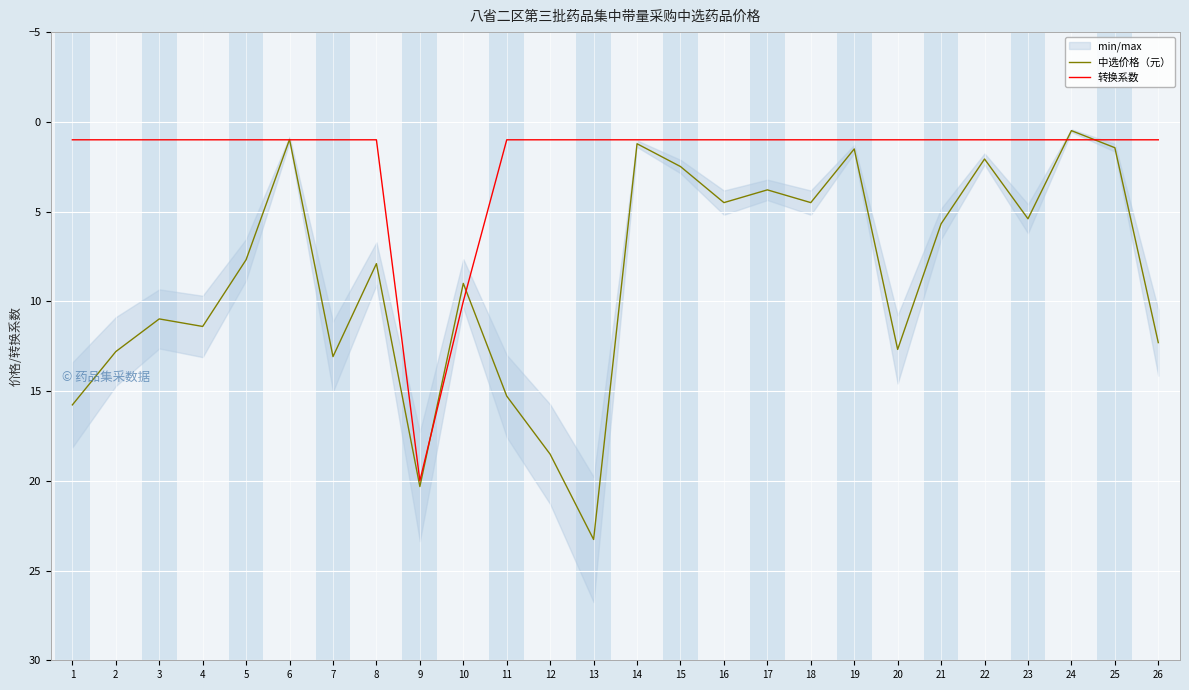

Reading left to right, list all the values displayed in this chart.

中选价格（元）: 1=15.8	2=12.8	3=11.0	4=11.4	5=7.7	6=1.0	7=13.1	8=7.9	9=20.3	10=9.0	11=15.3	12=18.5	13=23.3	14=1.2	15=2.5	16=4.5	17=3.8	18=4.5	19=1.5	20=12.7	21=5.7	22=2.1	23=5.4	24=0.5	25=1.4	26=12.3
转换系数: 1=1.0	2=1.0	3=1.0	4=1.0	5=1.0	6=1.0	7=1.0	8=1.0	9=20.0	10=10.0	11=1.0	12=1.0	13=1.0	14=1.0	15=1.0	16=1.0	17=1.0	18=1.0	19=1.0	20=1.0	21=1.0	22=1.0	23=1.0	24=1.0	25=1.0	26=1.0